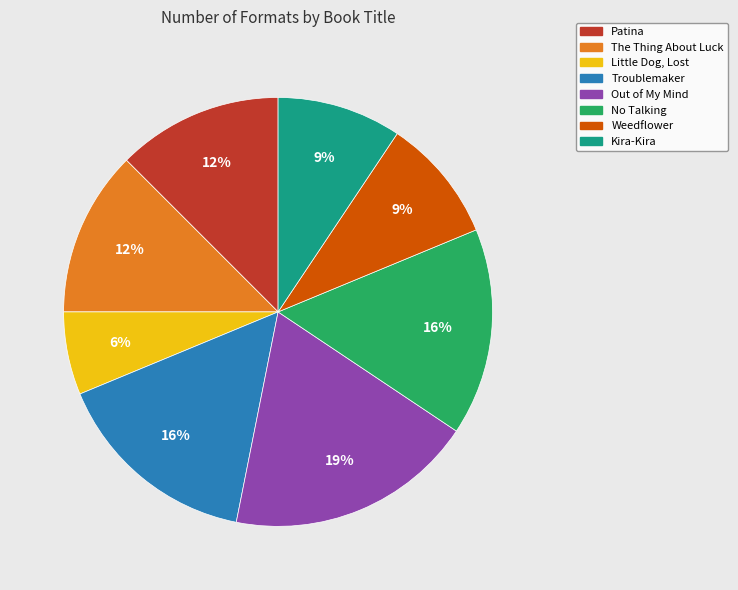

What is the ratio of the value at Little Dog, Lost to the value at The Thing About Luck?

0.5